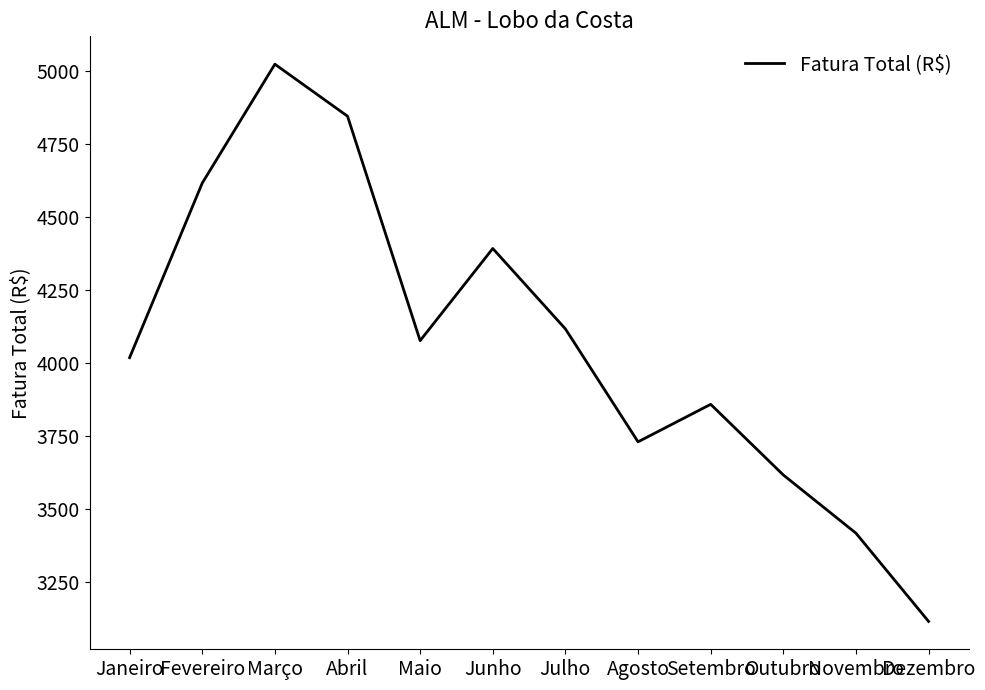

Between Fevereiro and Outubro, which is larger?

Fevereiro